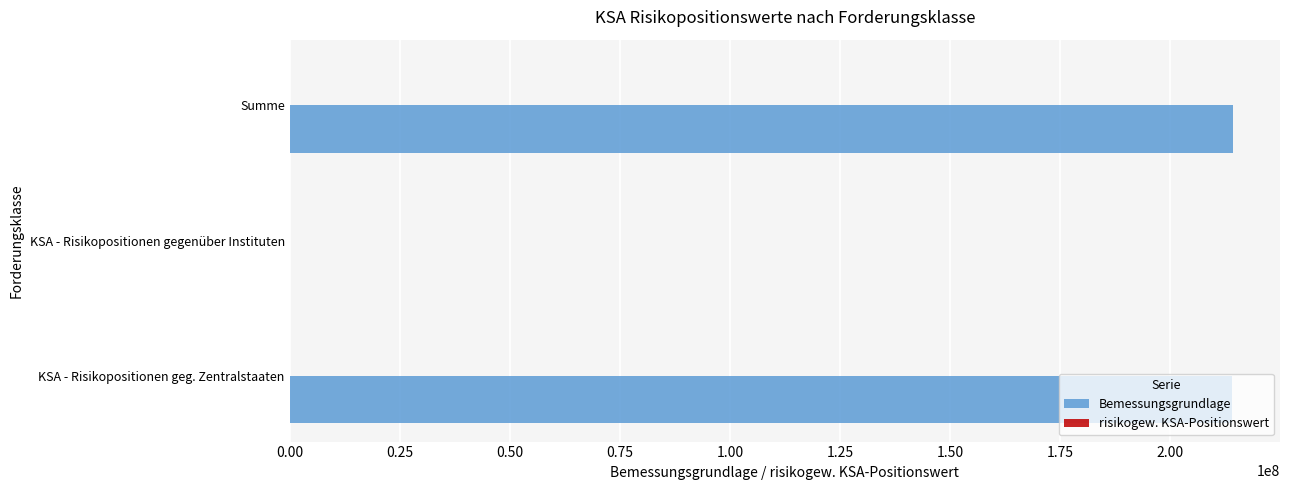

What is the greatest value displayed?

214223157.2